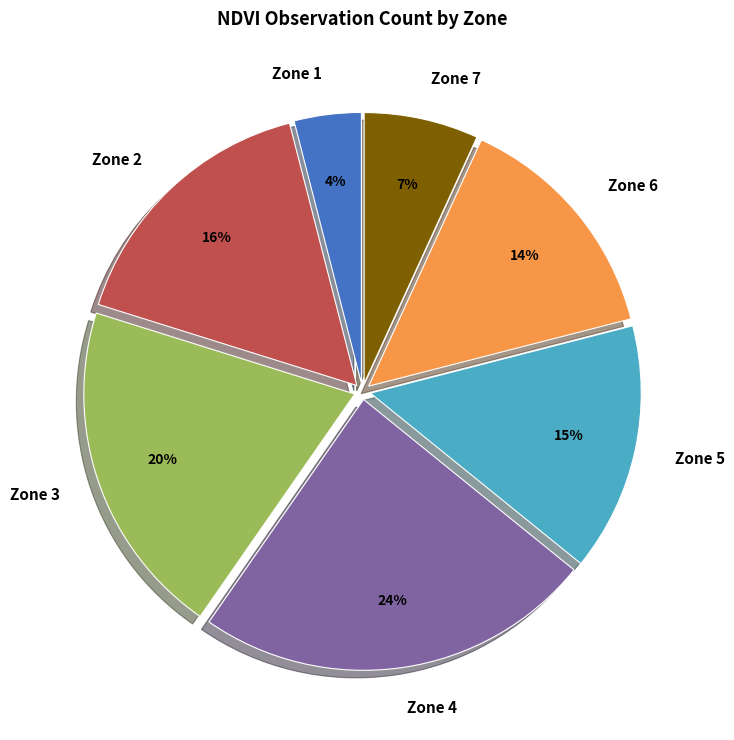

To the nearest percent, what is the combined percentage of Zone 5 and Zone 1?

19%